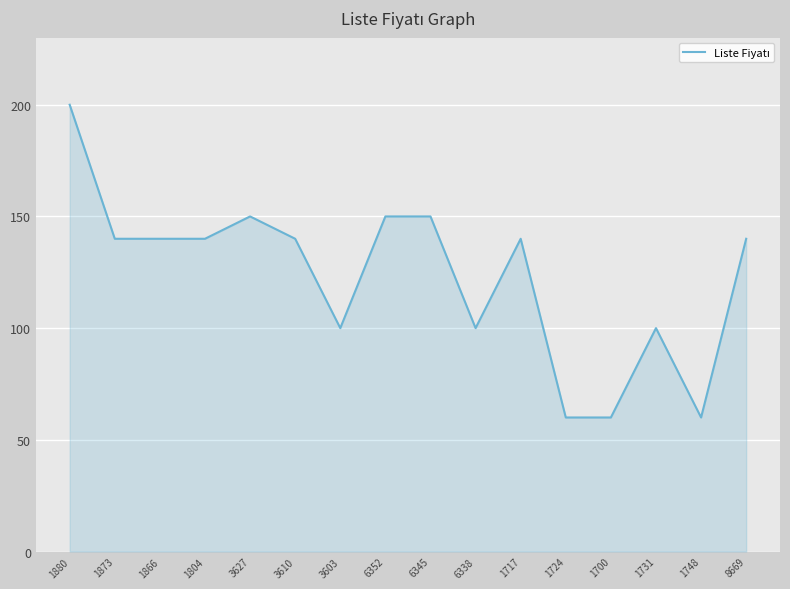

The value at 6352 is 37. True or false?

False